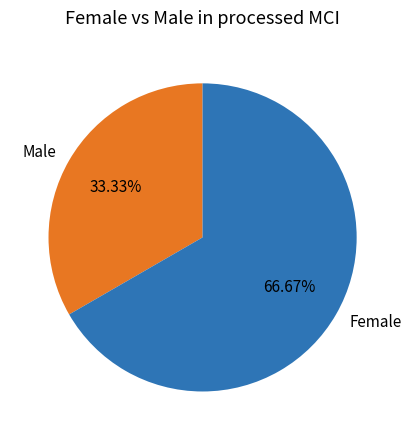

How many segments does this pie chart have?

2